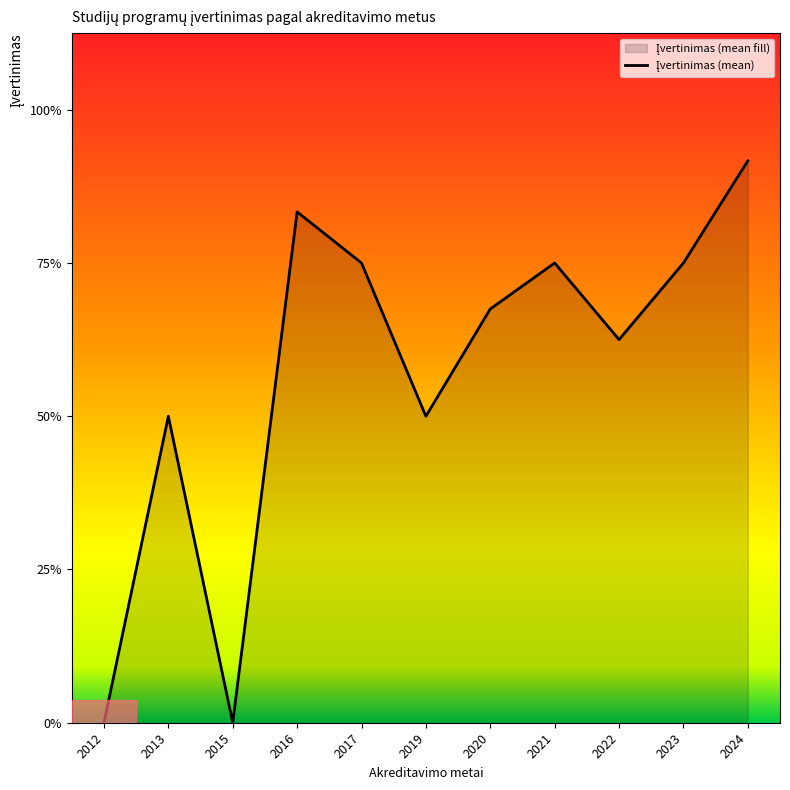

How many points are lower than both their immediate neighbors (excluding endpoints)?

3